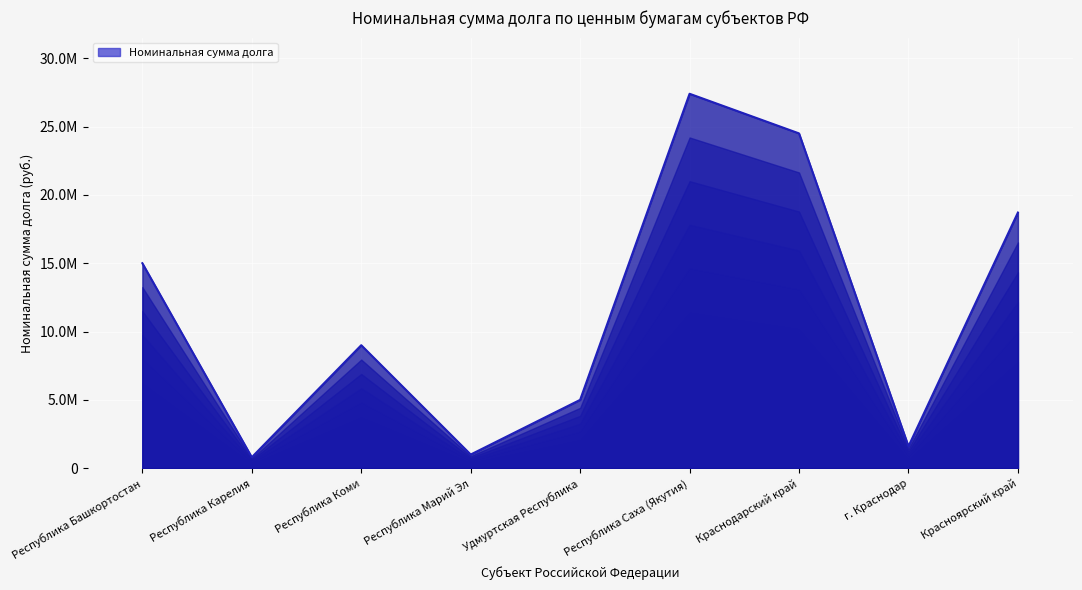

Is it true that the value at Республика Карелия is 1265583.0?

False